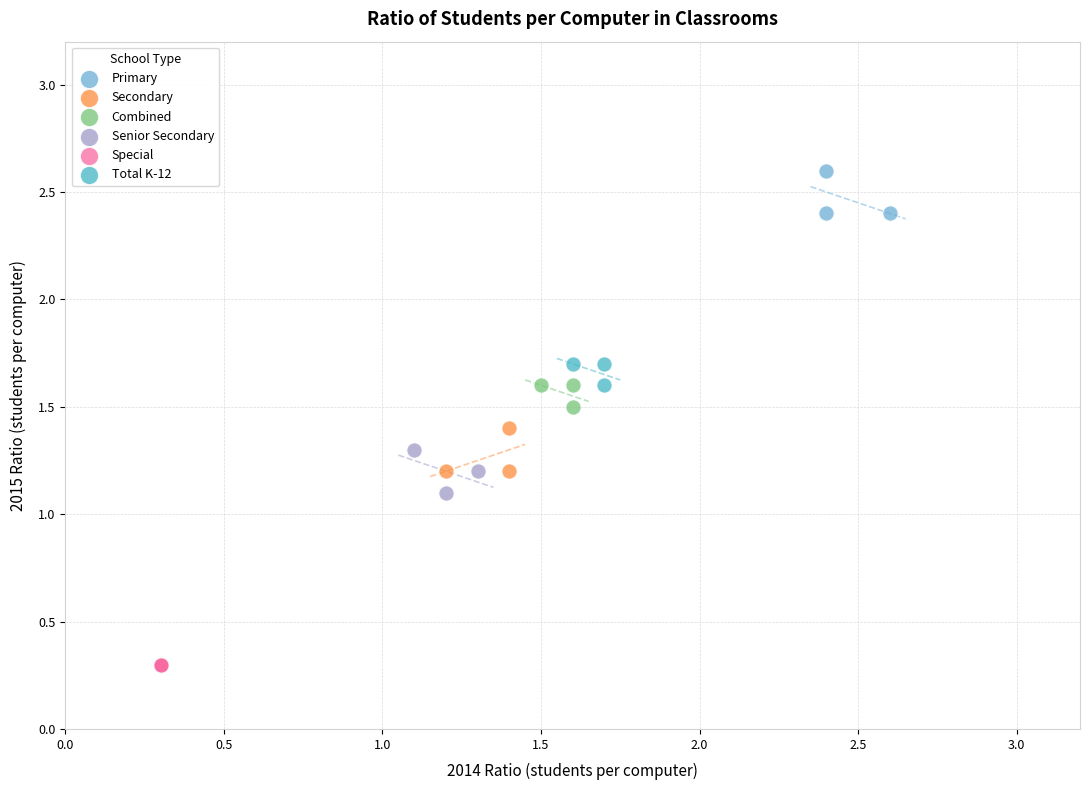

Which series contains the lowest Y value?

Special